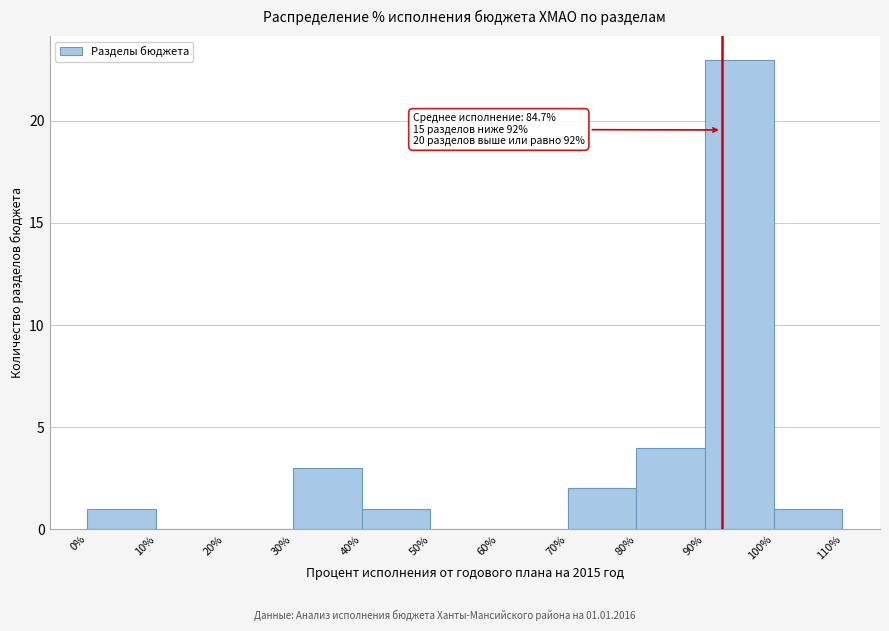

Over which range of the x-axis is the bar tallest?

90% to 100%